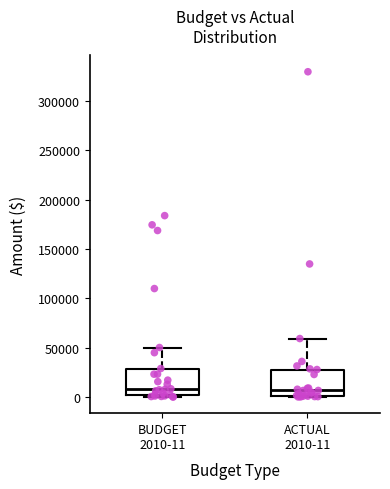

Reading left to right, transcribe this box plot: for each box, give where its median line is, the range the box spans, and where its two whiskers end, as read against the y-axis. The values are not printed on the chart, so give them approximately, as read against the axis.

BUDGET 2010-11: median 10000, box 0 to 30000, whiskers 0 (just below the box's lower edge) to 50000
ACTUAL 2010-11: median 5000, box 0 to 30000, whiskers 0 to 60000